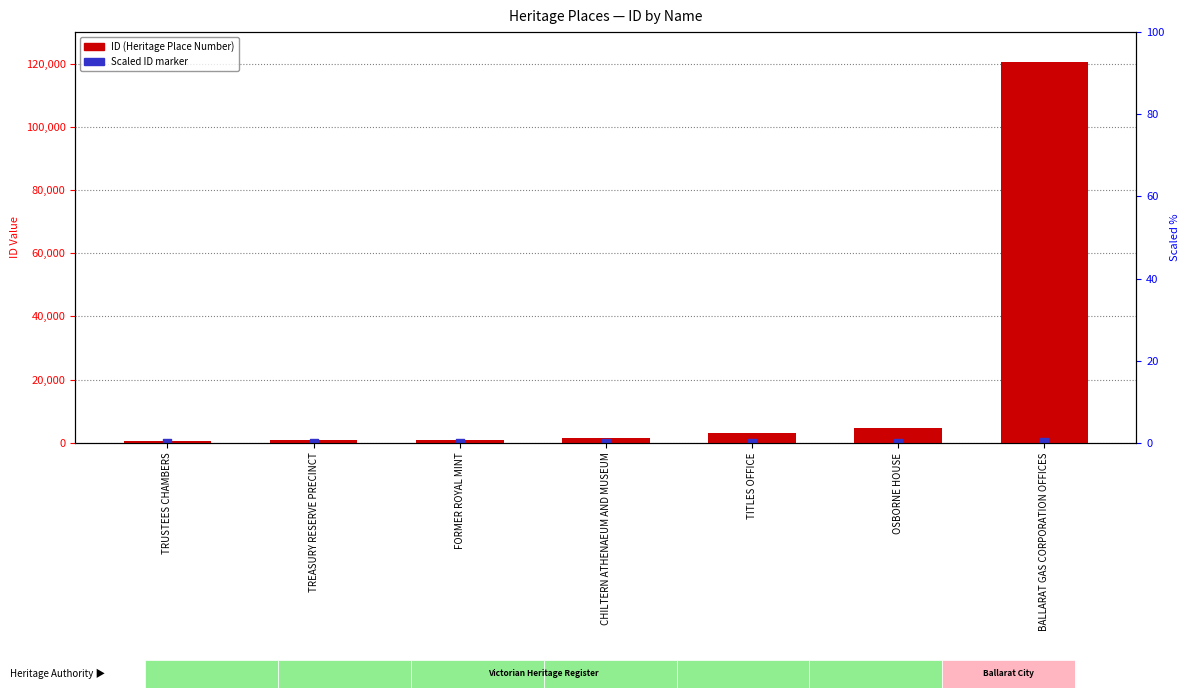

At which category is the sum across all series the highest?

BALLARAT GAS CORPORATION OFFICES